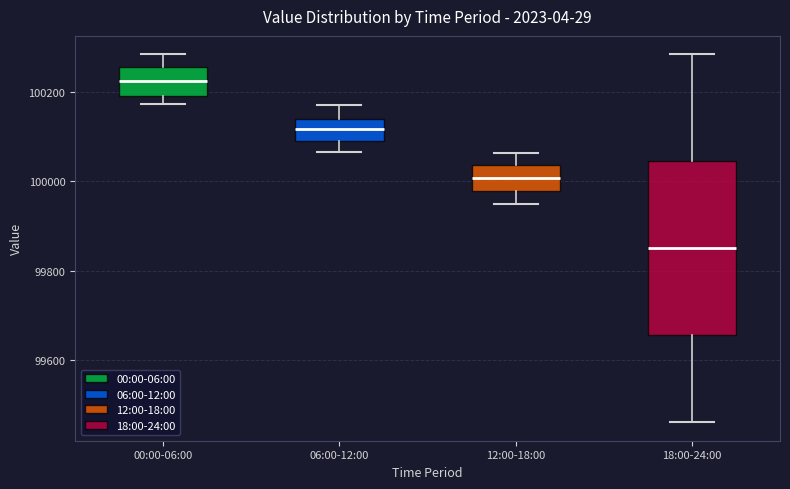

Which box's median line is the highest?

00:00-06:00